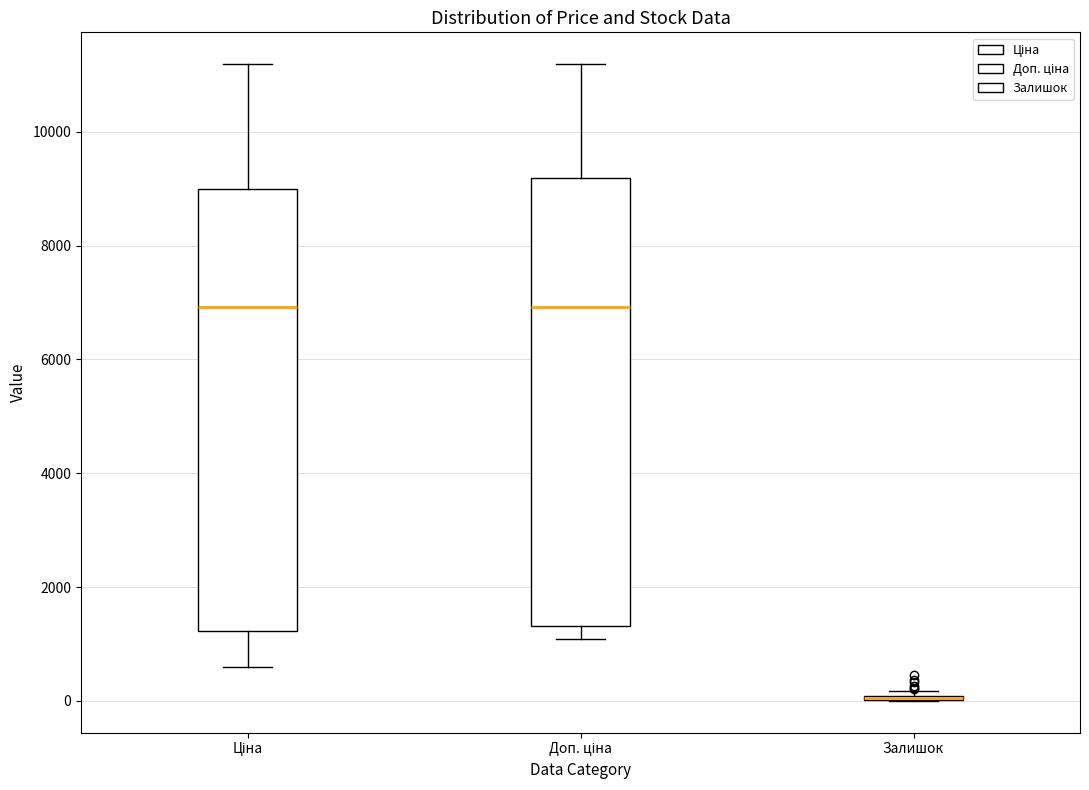

Reading left to right, read every box against the y-axis: the position of its median line, the range the box covers, and the ends of its whiskers. The values are not printed on the chart, so give them approximately, as read against the axis.

Ціна: median 7000, box 1200 to 9000, whiskers 600 to 11200
Доп. ціна: median 7000, box 1400 to 9200, whiskers 1000 to 11200
Залишок: box collapsed to a line at 0, whiskers 0 to 200